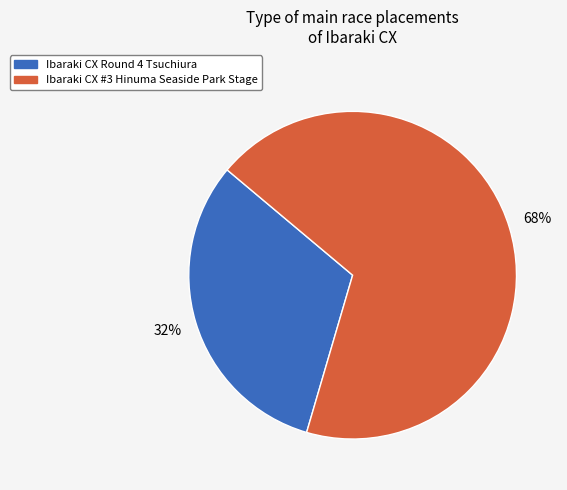

How many segments does this pie chart have?

2